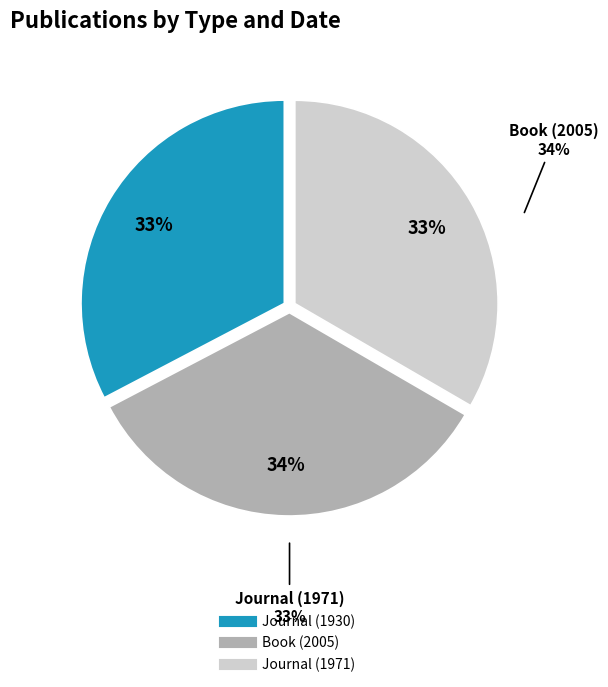

Rank the categories by value from highest to lowest.

Book (2005), Journal (1971), Journal (1930)